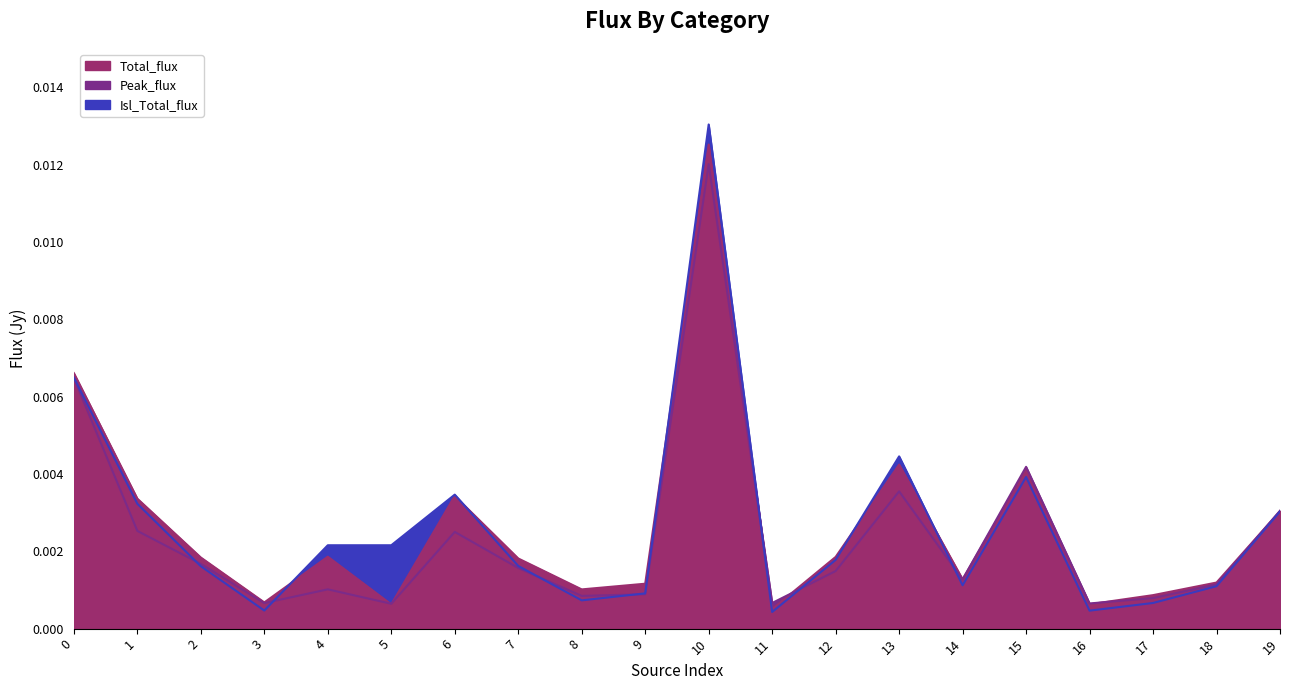

Between 7 and 2, which is larger?

2